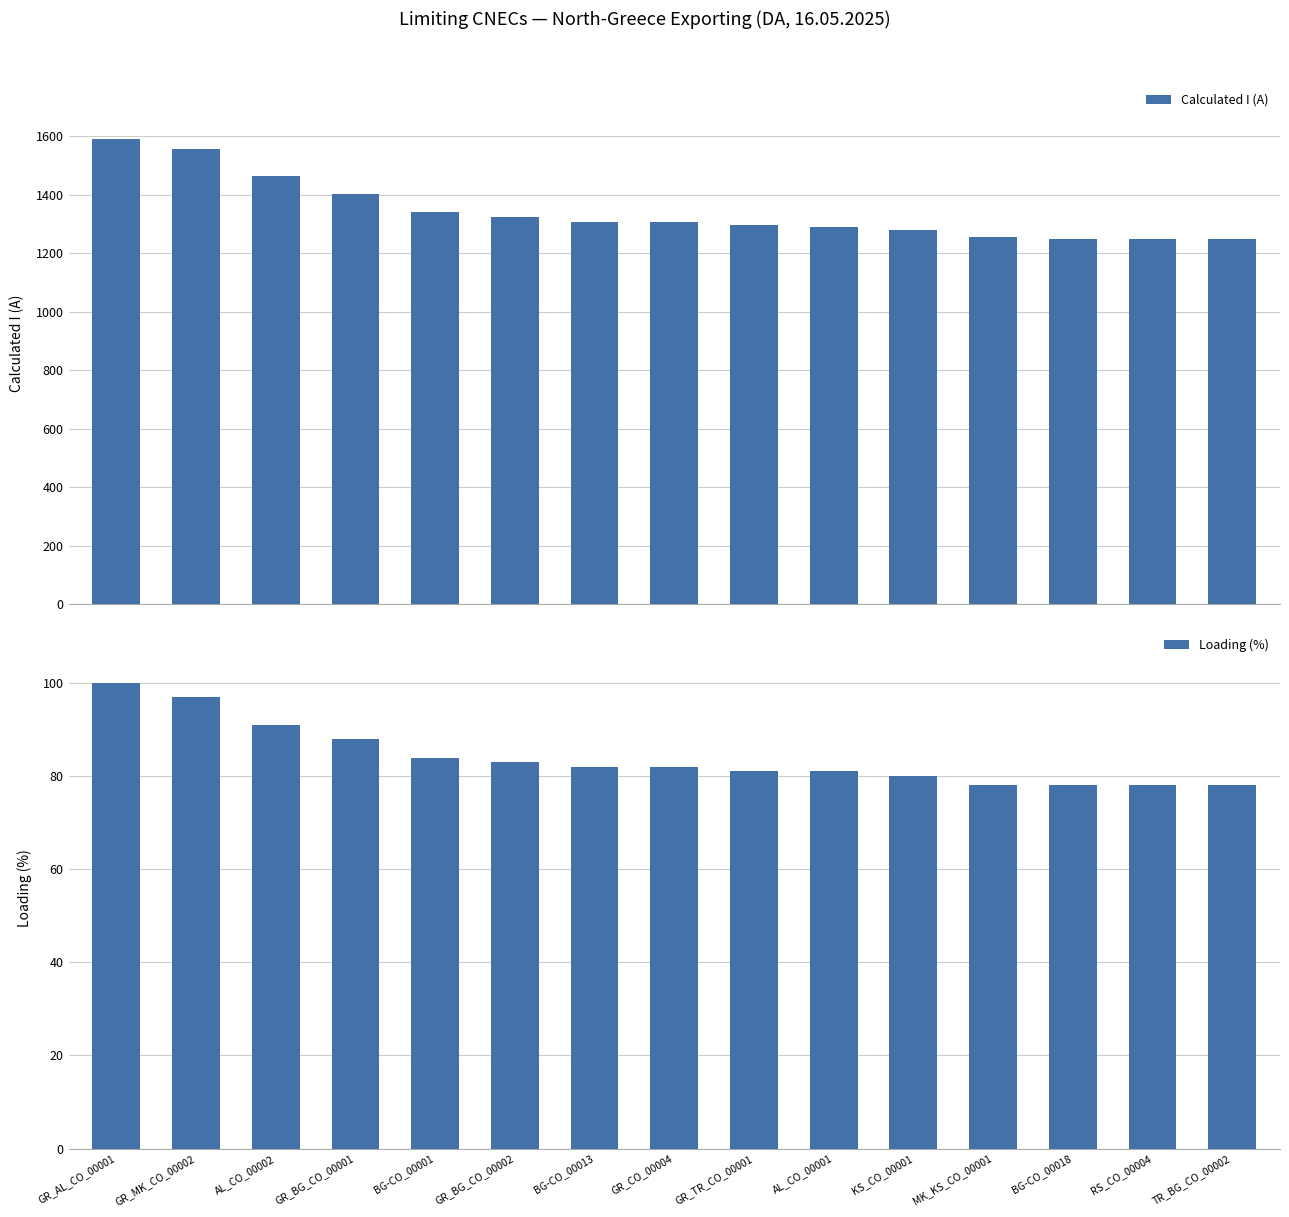

Rank the series at BG-CO_00018 from lowest to highest value.

Loading (%), Calculated I (A)